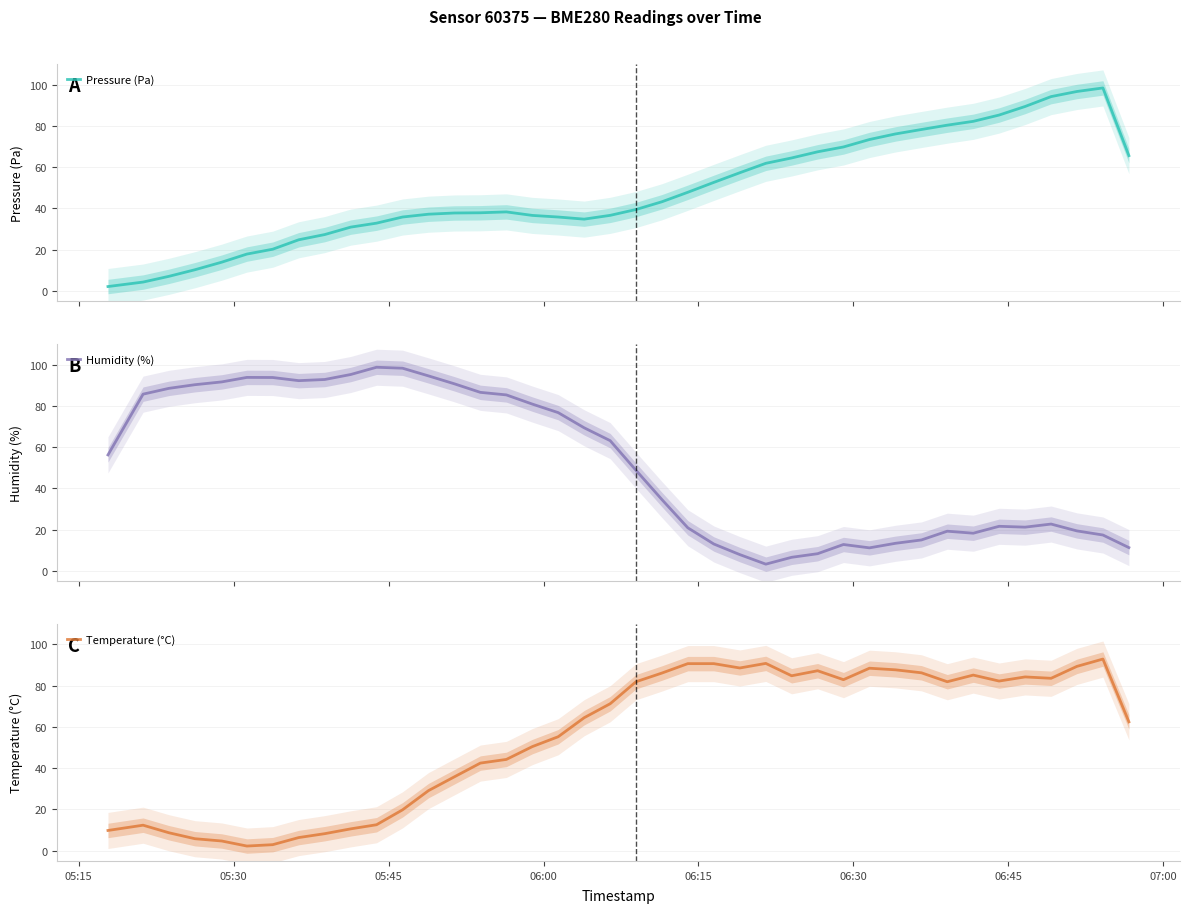

What is the highest value of the Humidity (%) series?

98.7